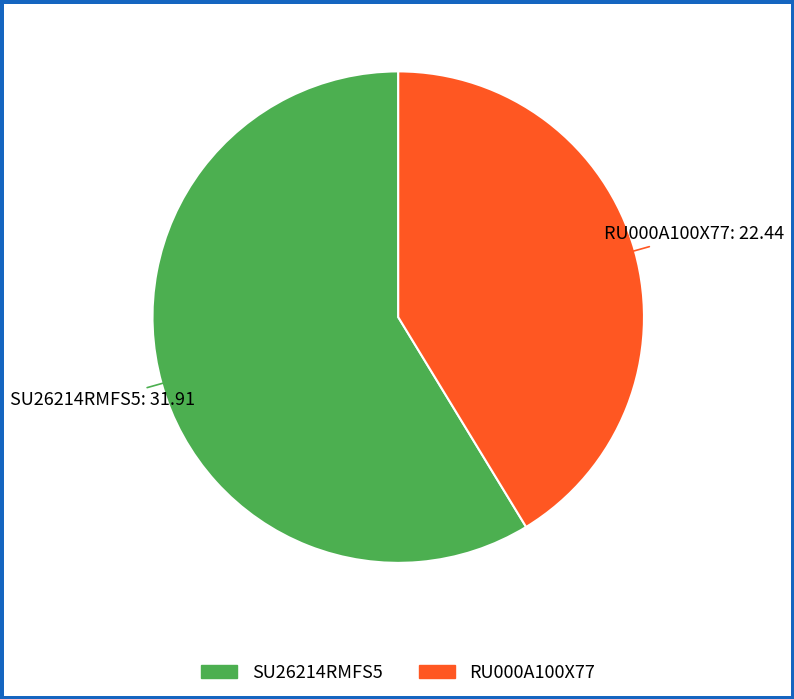

Between RU000A100X77 and SU26214RMFS5, which is larger?

SU26214RMFS5